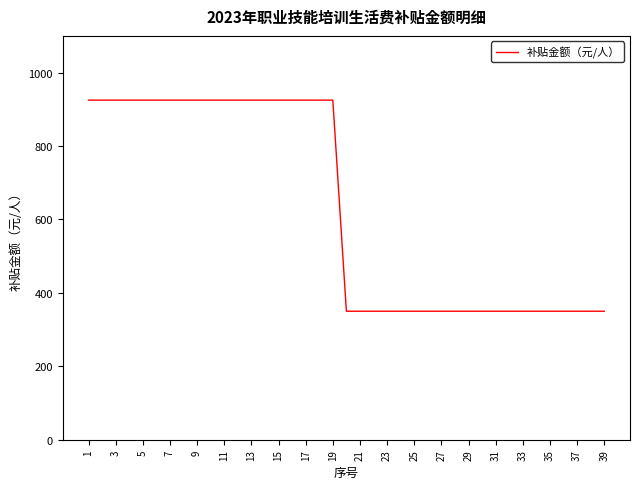

What is the smallest value displayed?

350